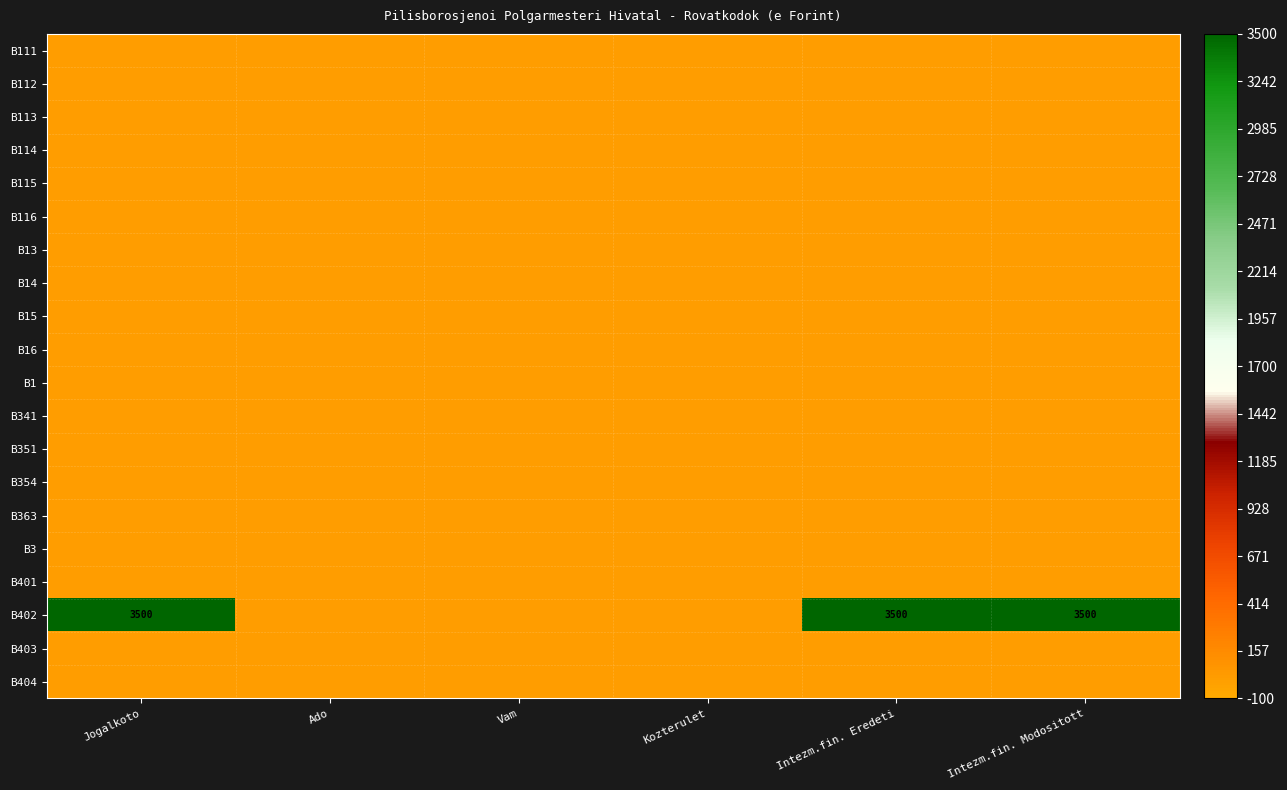

At which label does B402 reach its minimum?

Ado